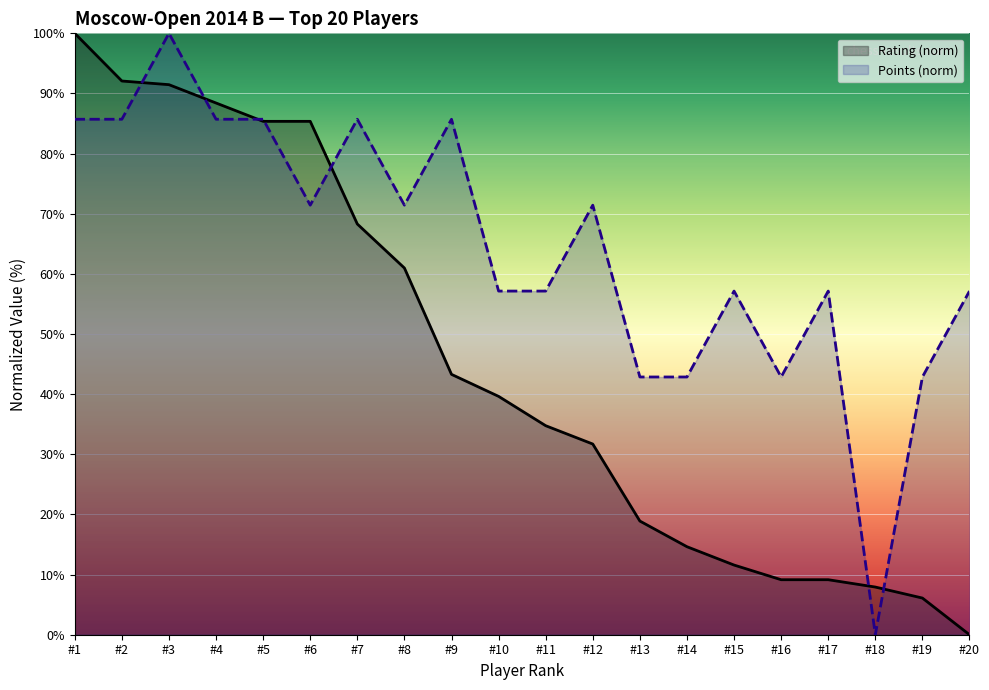

List the series in order of their overall mean, lowest first.

Rating (norm), Points (norm)